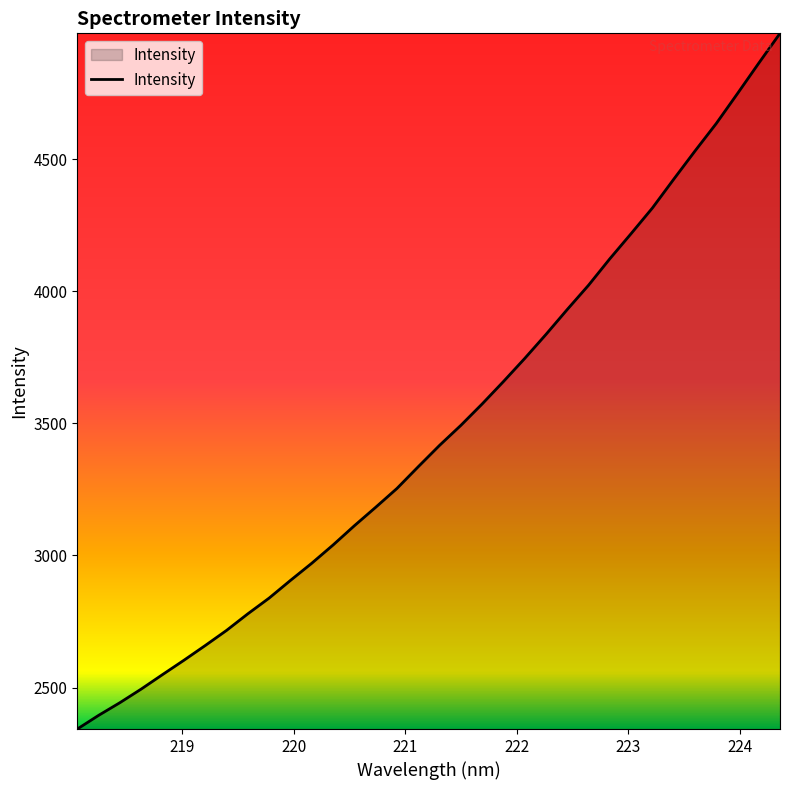

Reading left to right, what are all the values shown in this chart?

2343.0	2394.8	2442.8	2494.3	2549.1	2603.2	2658.9	2716.2	2779.0	2838.6	2905.4	2970.3	3039.4	3112.3	3182.1	3253.4	3335.6	3416.4	3492.1	3573.0	3657.9	3745.3	3836.3	3930.7	4022.5	4122.5	4217.7	4314.6	4423.2	4530.0	4634.1	4747.6	4862.6	4975.6